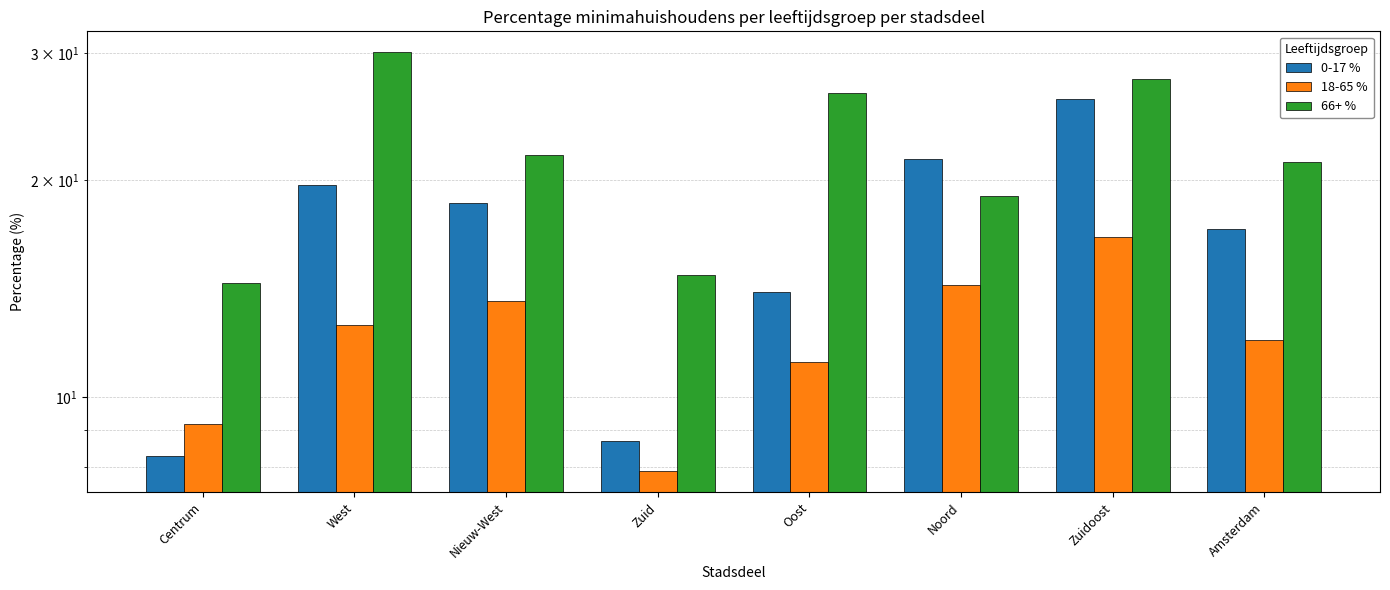

List the series in order of their peak value, lowest first.

18-65 %, 0-17 %, 66+ %